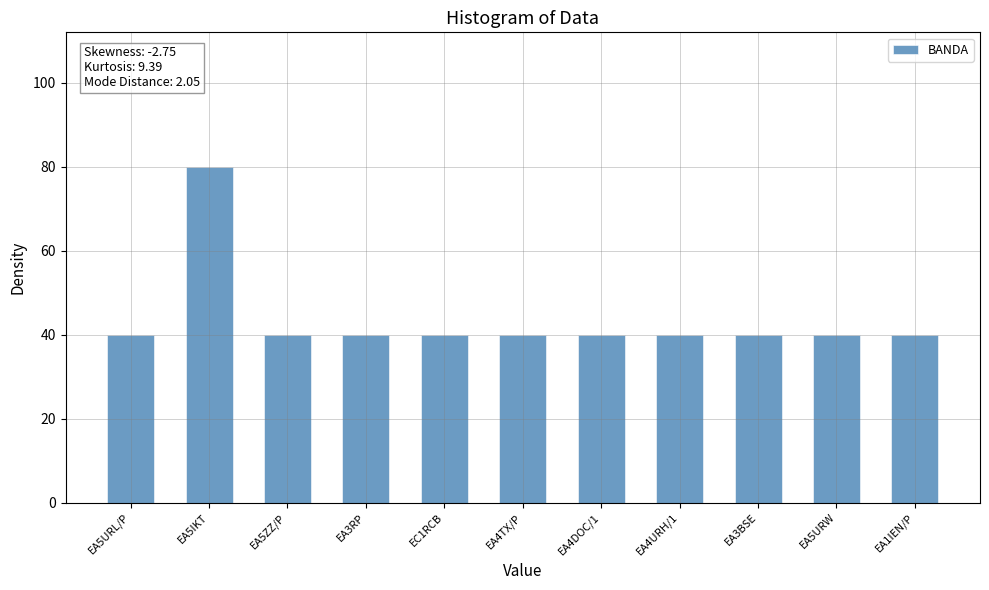

How many series are shown in this chart?

1